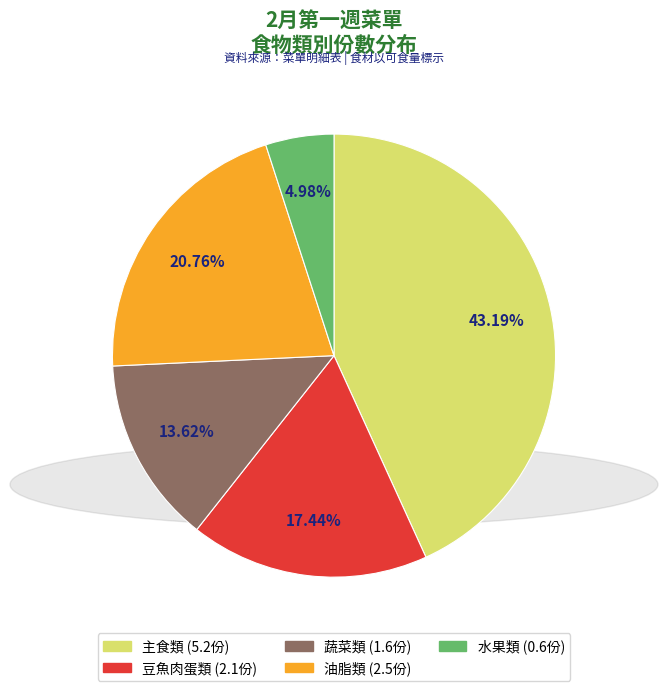

How much of the chart is everything except 豆魚肉蛋類?

82.6%